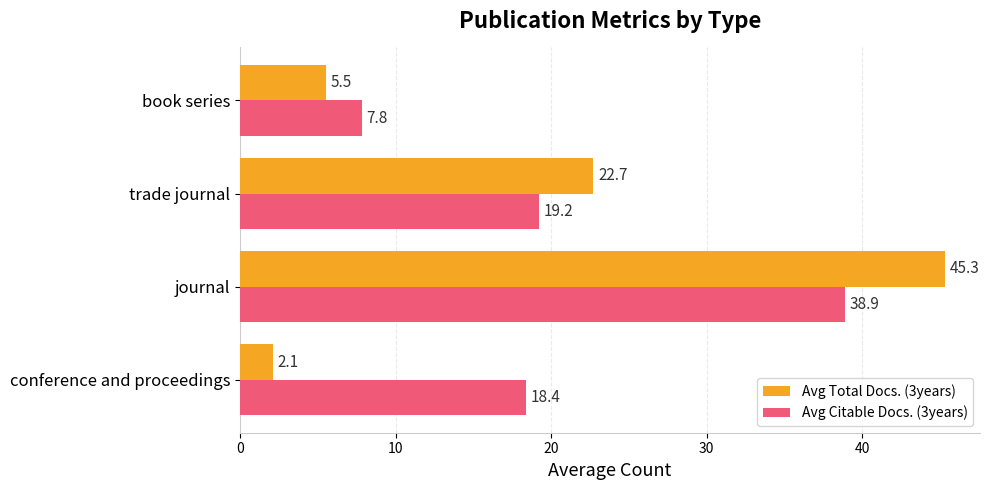

What is the maximum value shown in the chart?

45.3